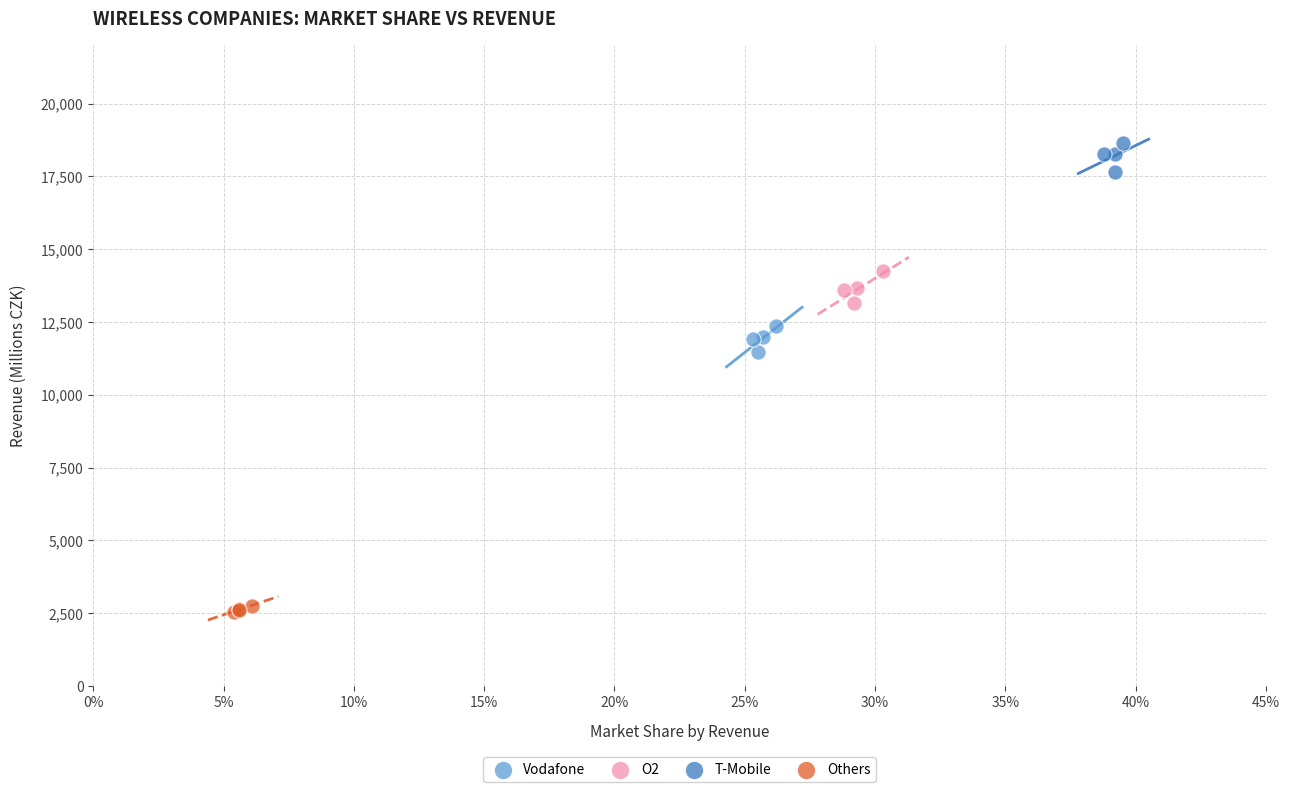

Which series reaches the maximum Y coordinate?

T-Mobile